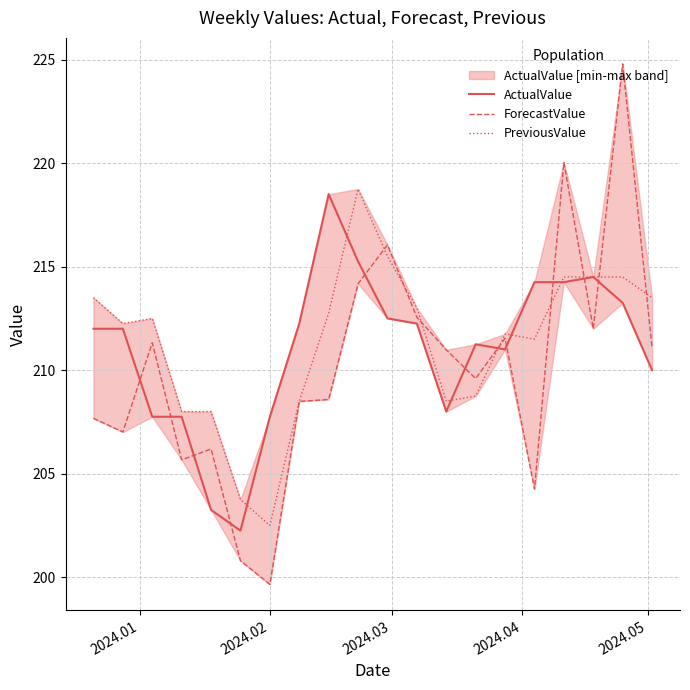

What is the value of the ActualValue point at the 11th from the left?

212.5